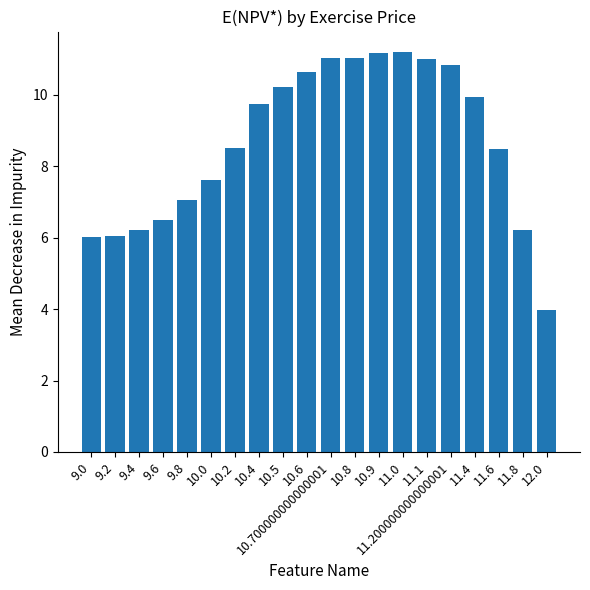

True or false: the data shows 15.4 at 11.0.

False